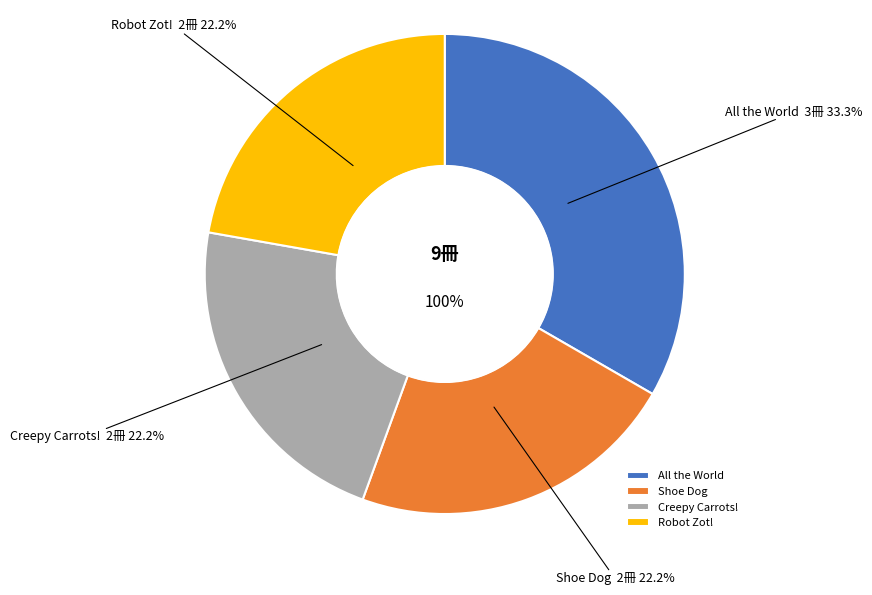

To the nearest percent, what portion does Robot Zot! represent?

22%